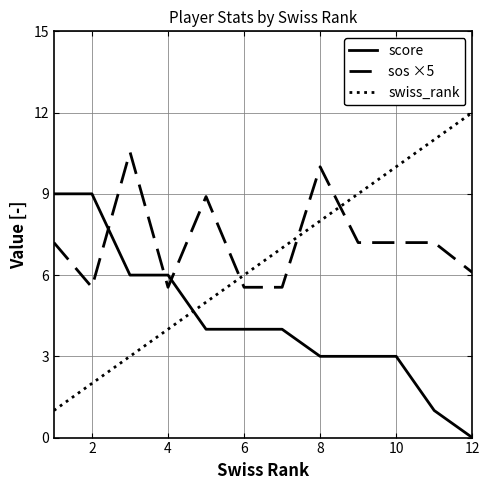

Which series ends up on top after the final intersection of swiss_rank and sos ×5?

swiss_rank